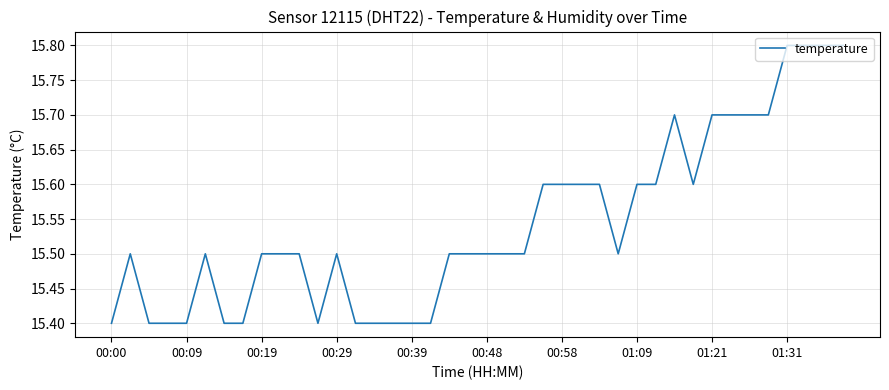

Reading right to left, extract all data points from this chart.

15.8	15.8	15.8	15.8	15.7	15.7	15.7	15.7	15.6	15.7	15.6	15.6	15.5	15.6	15.6	15.6	15.6	15.5	15.5	15.5	15.5	15.5	15.4	15.4	15.4	15.4	15.4	15.5	15.4	15.5	15.5	15.5	15.4	15.4	15.5	15.4	15.4	15.4	15.5	15.4